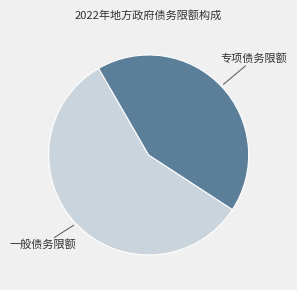

True or false: 一般债务限额 accounts for 57% of the total.

True